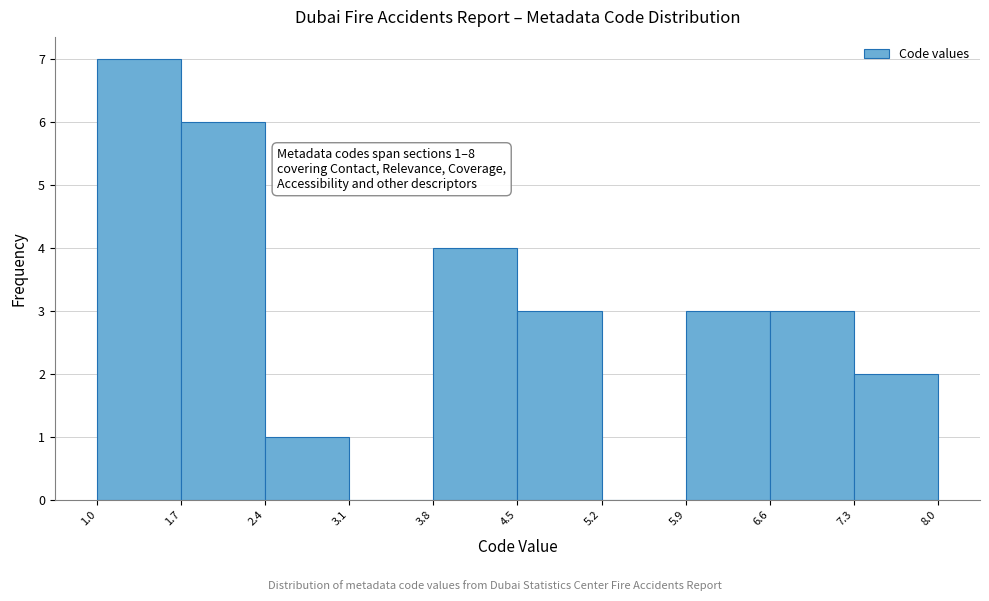

Which range on the x-axis has the tallest bar?

1.0 to 1.7